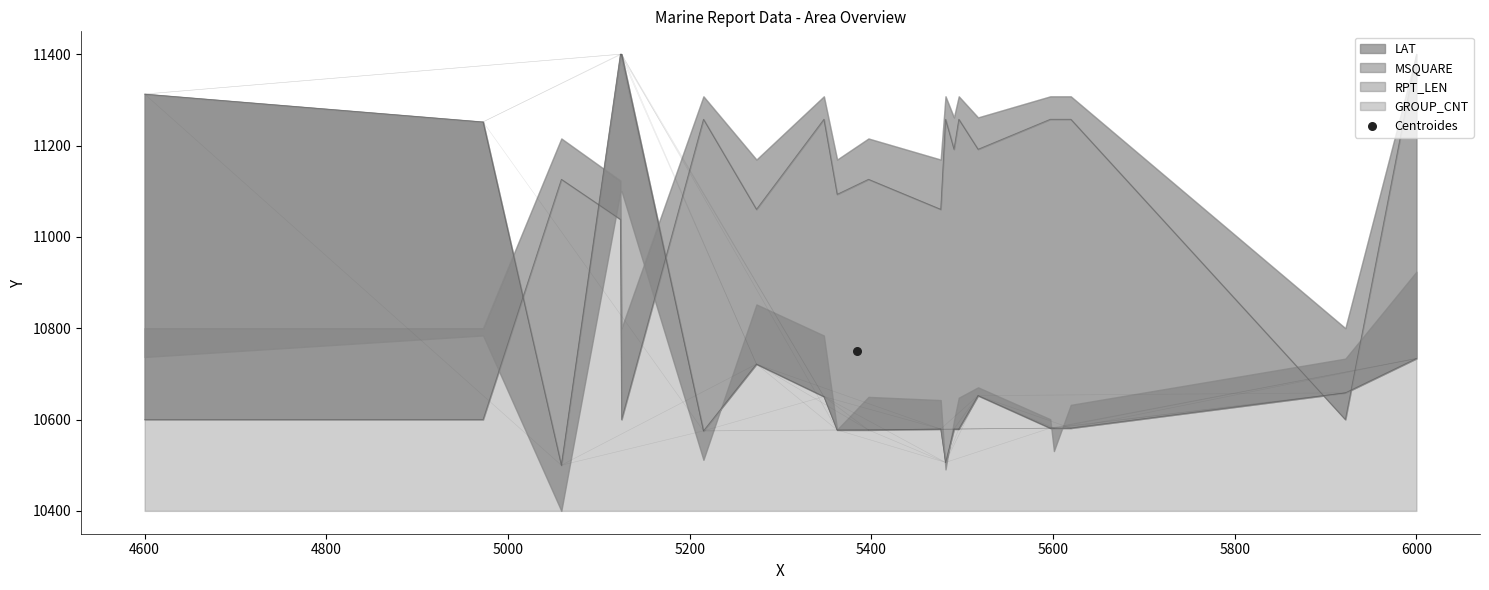

Which series has the largest Y range (max minus min)?

MSQUARE